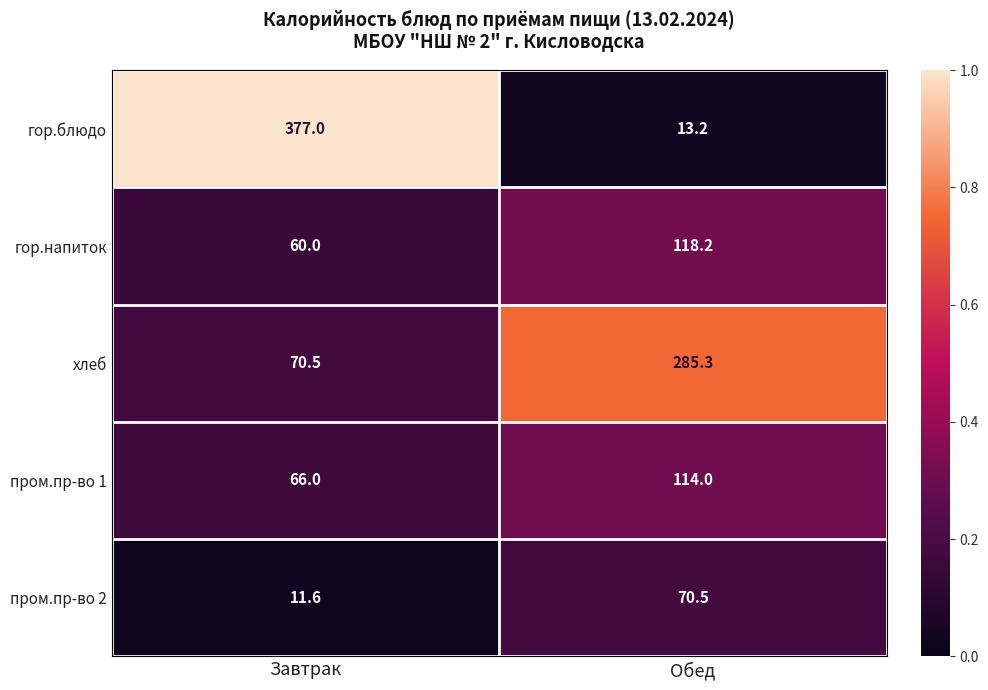

What is the difference between the maximum and minimum values in the хлеб series?

214.8